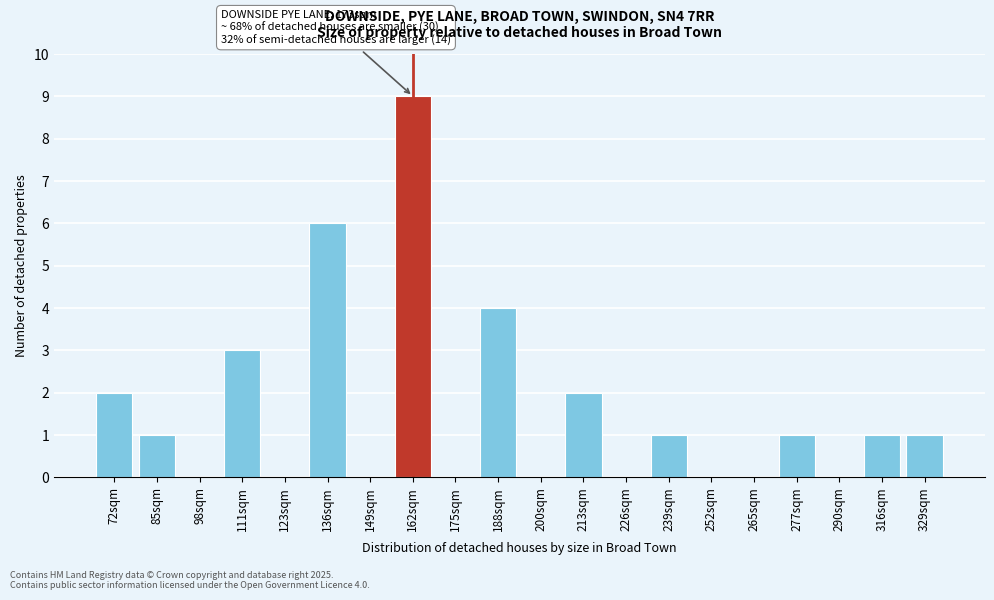

Reading left to right, list all the values displayed in this chart.

72sqm=2	85sqm=1	98sqm=0	111sqm=3	123sqm=0	136sqm=6	149sqm=0	162sqm=9	175sqm=0	188sqm=4	200sqm=0	213sqm=2	226sqm=0	239sqm=1	252sqm=0	265sqm=0	277sqm=1	290sqm=0	316sqm=1	329sqm=1